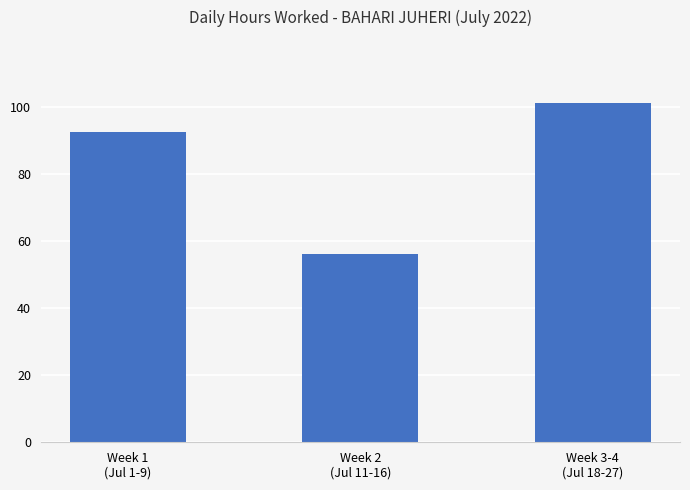

What is the difference between the maximum and second lowest values?

8.8